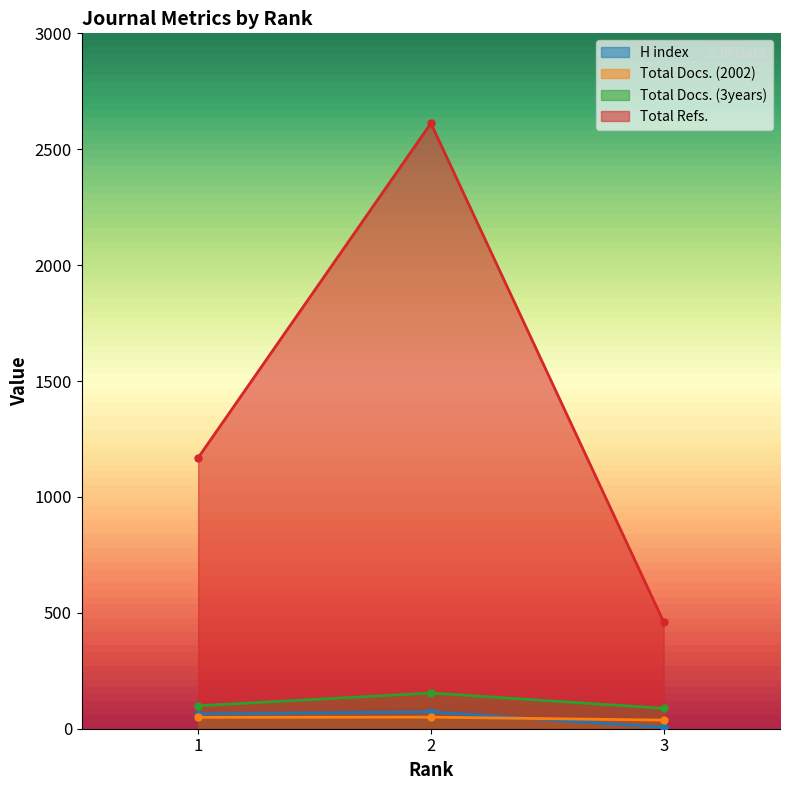

How many categories are shown in the chart?

3